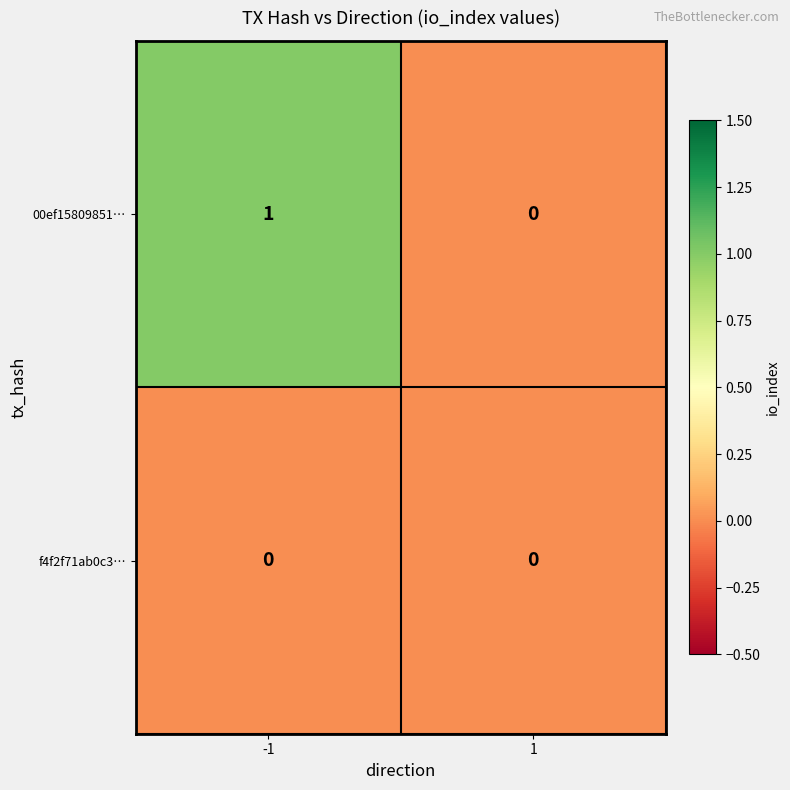

Rank the series by their maximum value, from highest to lowest.

00ef15809851…, f4f2f71ab0c3…